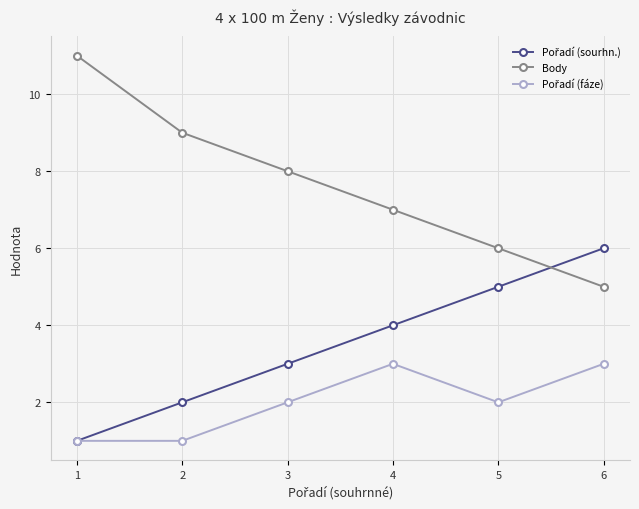

Which series changed the most between 1 and 6?

Body